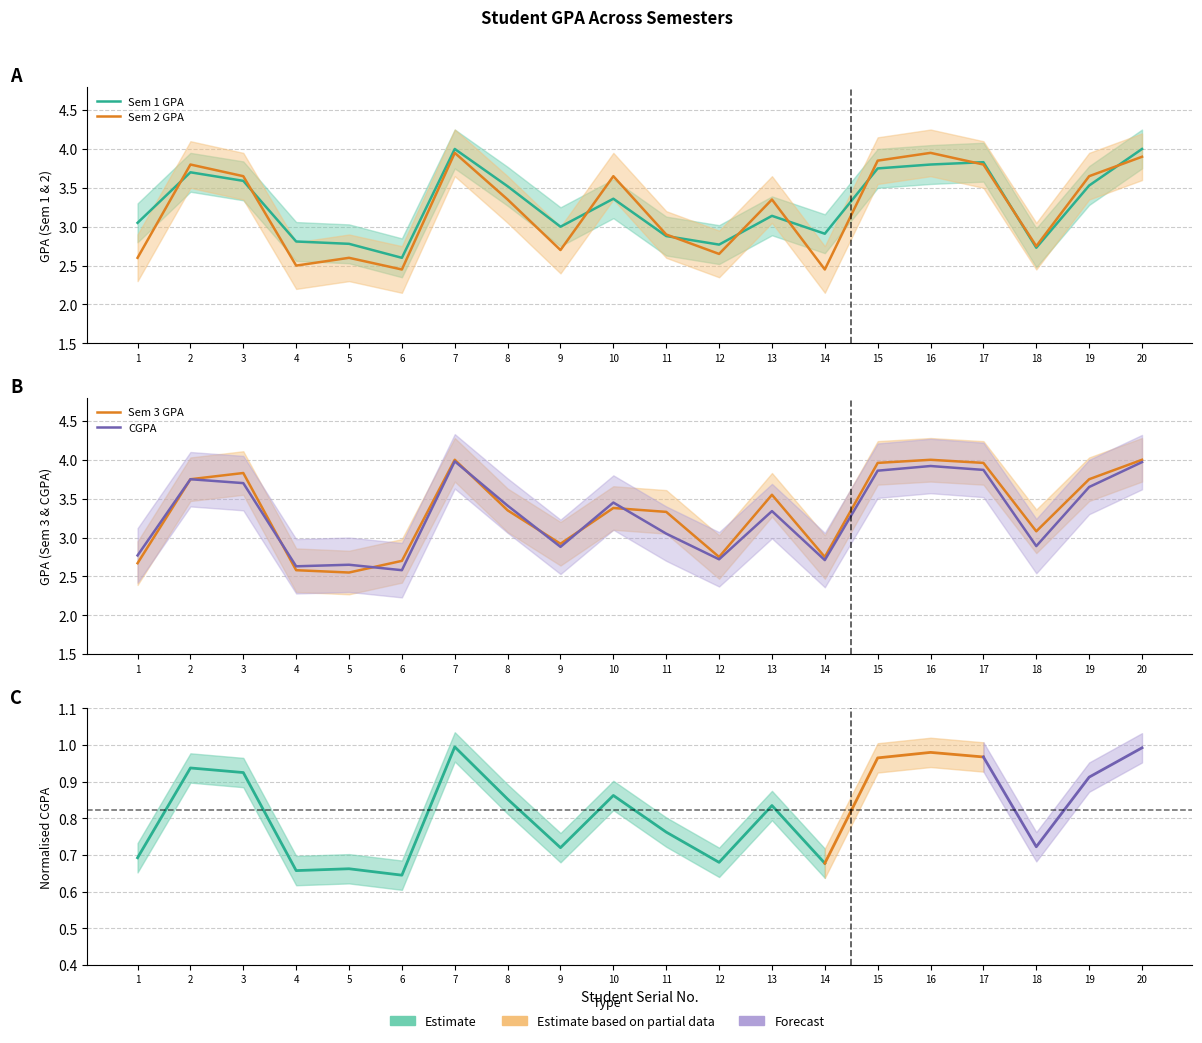

Reading left to right, extract all data points from this chart.

Sem1_GPA: 1=3.0	2=3.7	3=3.6	4=2.8	5=2.8	6=2.6	7=4.0	8=3.5	9=3.0	10=3.4	11=2.9	12=2.8	13=3.1	14=2.9	15=3.8	16=3.8	17=3.8	18=2.7	19=3.5	20=4.0
Sem2_GPA: 1=2.6	2=3.8	3=3.6	4=2.5	5=2.6	6=2.5	7=4.0	8=3.4	9=2.7	10=3.6	11=2.9	12=2.6	13=3.4	14=2.5	15=3.9	16=4.0	17=3.8	18=2.8	19=3.6	20=3.9
Sem3_GPA: 1=2.7	2=3.8	3=3.8	4=2.6	5=2.5	6=2.7	7=4.0	8=3.4	9=2.9	10=3.4	11=3.3	12=2.8	13=3.5	14=2.8	15=4.0	16=4.0	17=4.0	18=3.1	19=3.8	20=4.0
CGPA: 1=2.8	2=3.8	3=3.7	4=2.6	5=2.6	6=2.6	7=4.0	8=3.4	9=2.9	10=3.5	11=3.0	12=2.7	13=3.3	14=2.7	15=3.9	16=3.9	17=3.9	18=2.9	19=3.6	20=4.0